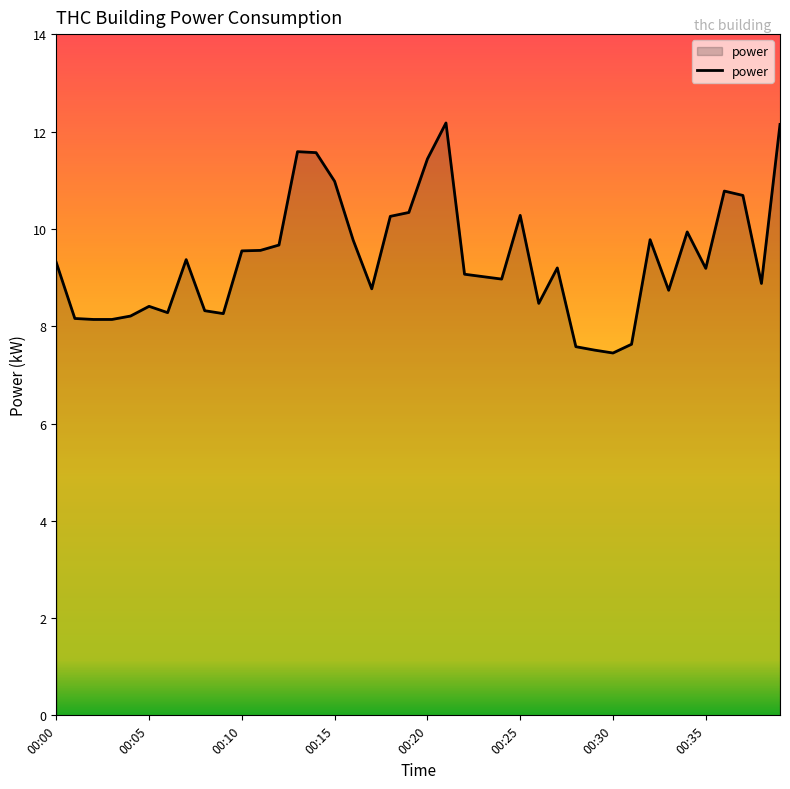

What is the difference between the maximum and minimum values?

4.7